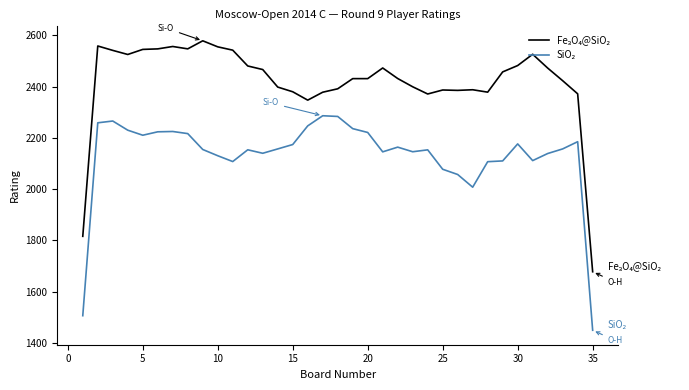

What is the minimum value shown in the chart?

1448.8